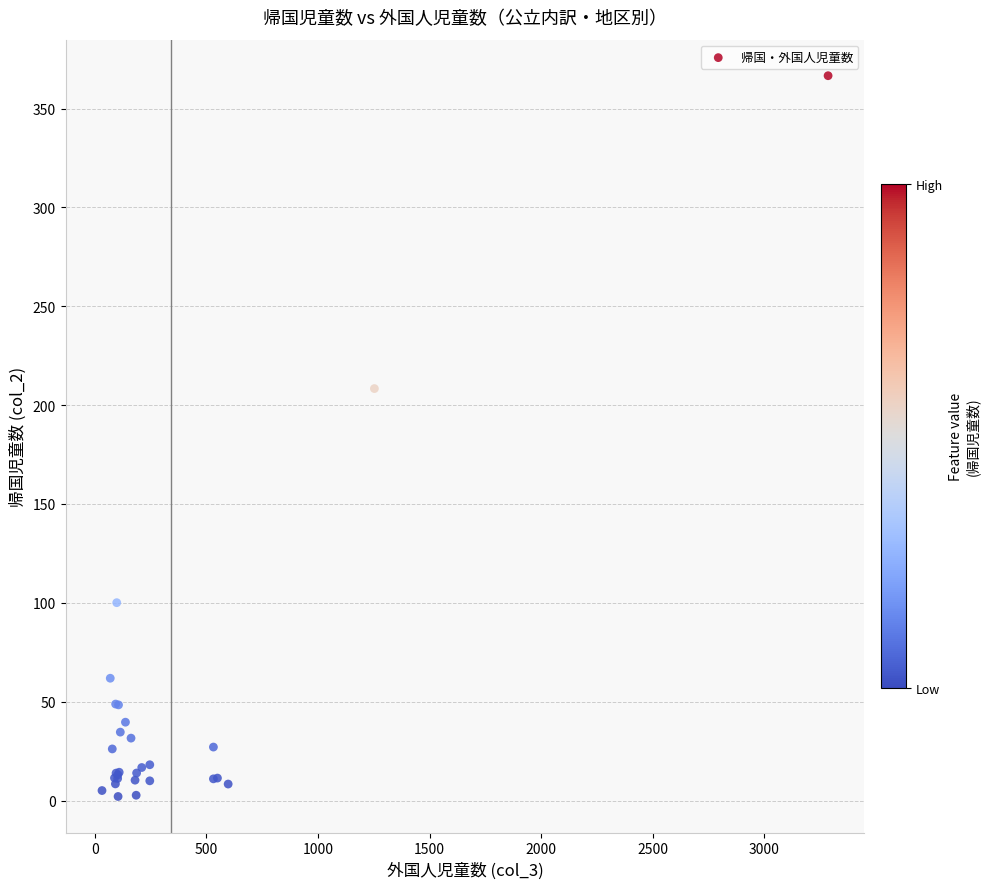

What Y value in the scatter plot is closest to 184?

208.4